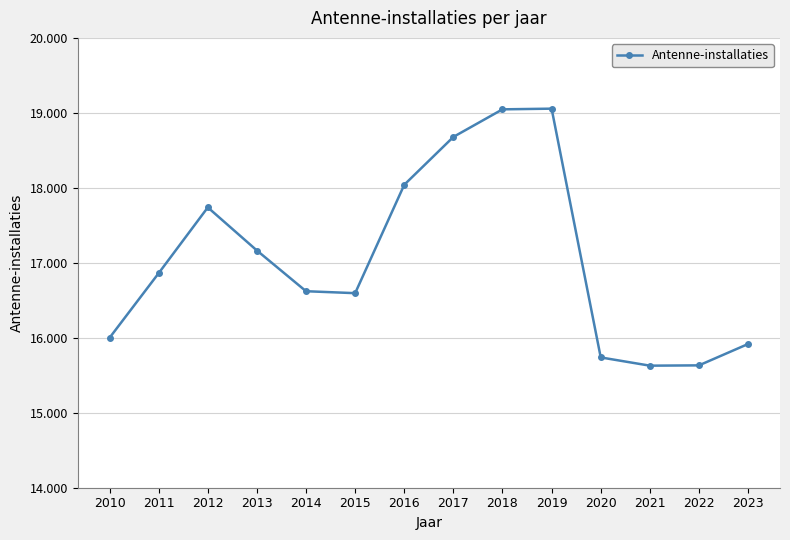

Approximately how many times larger is the value at 2021 compared to 2017?

0.8